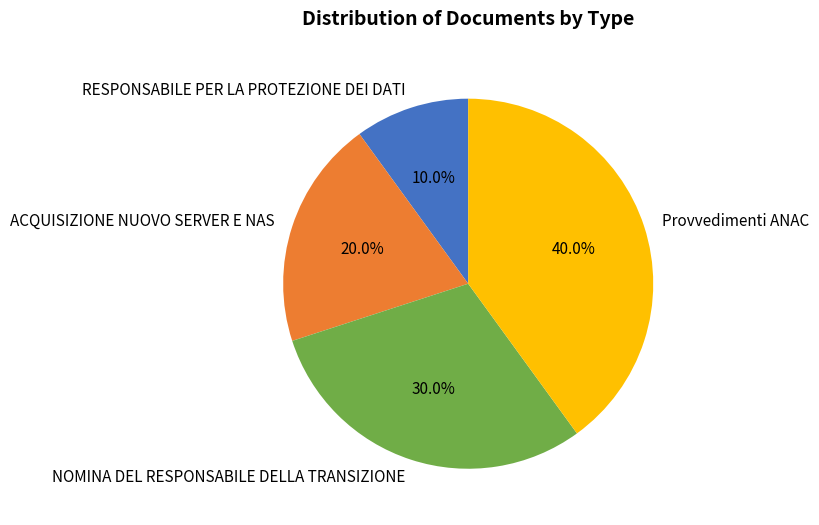

Is it true that RESPONSABILE PER LA PROTEZIONE DEI DATI is 10% of the pie?

True